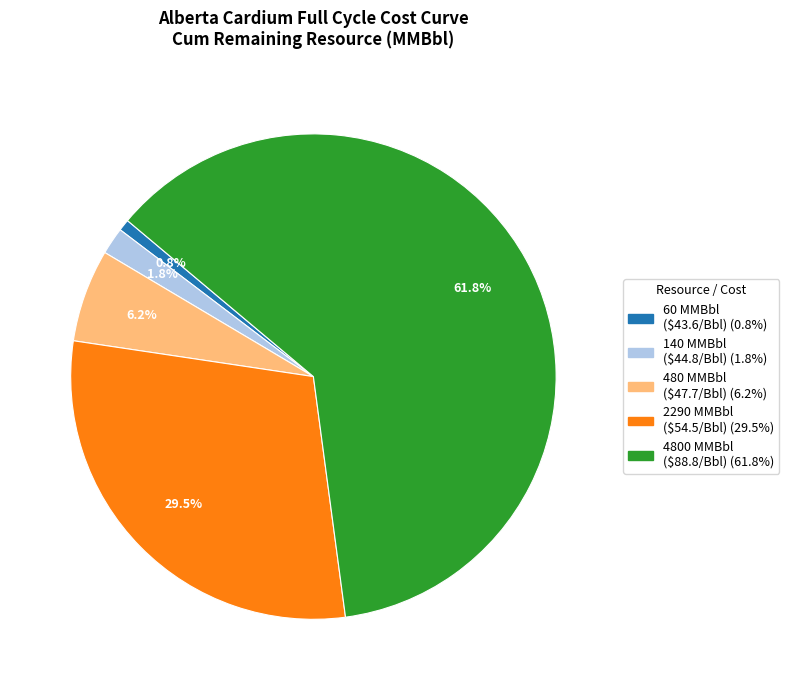

Which category has the biggest portion of the pie?

4800 MMBbl ($88.8/Bbl)